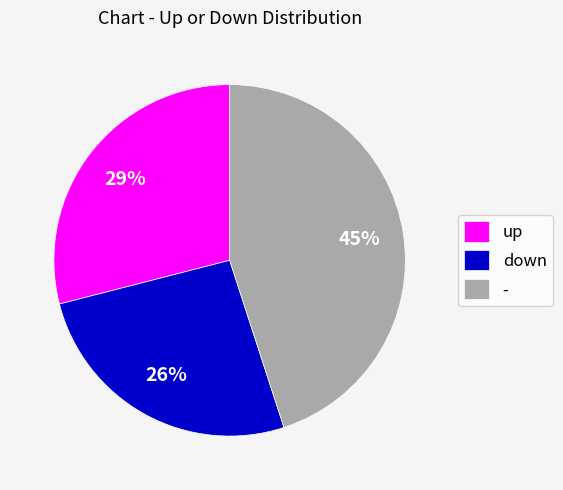

Which category has the biggest portion of the pie?

-